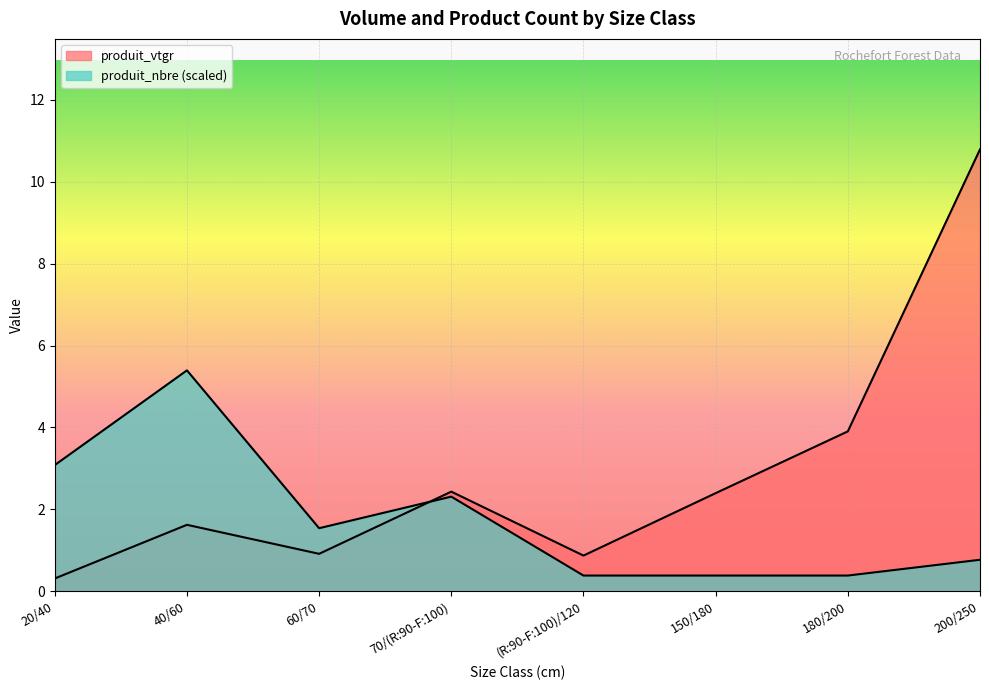

What value does the produit_nbre series have at 150/180?

0.4